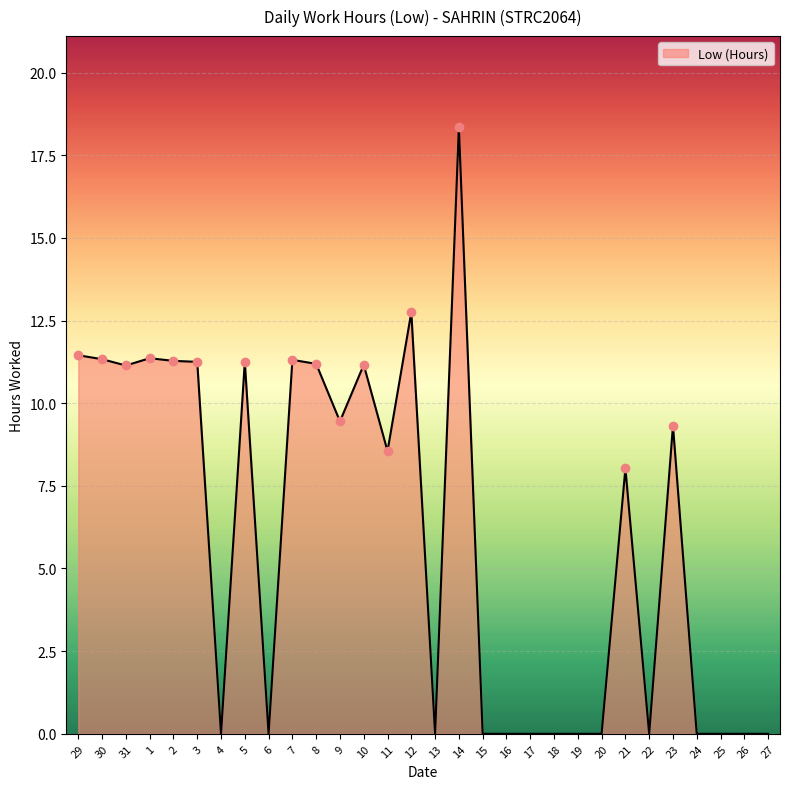

What is the greatest value displayed?

18.4